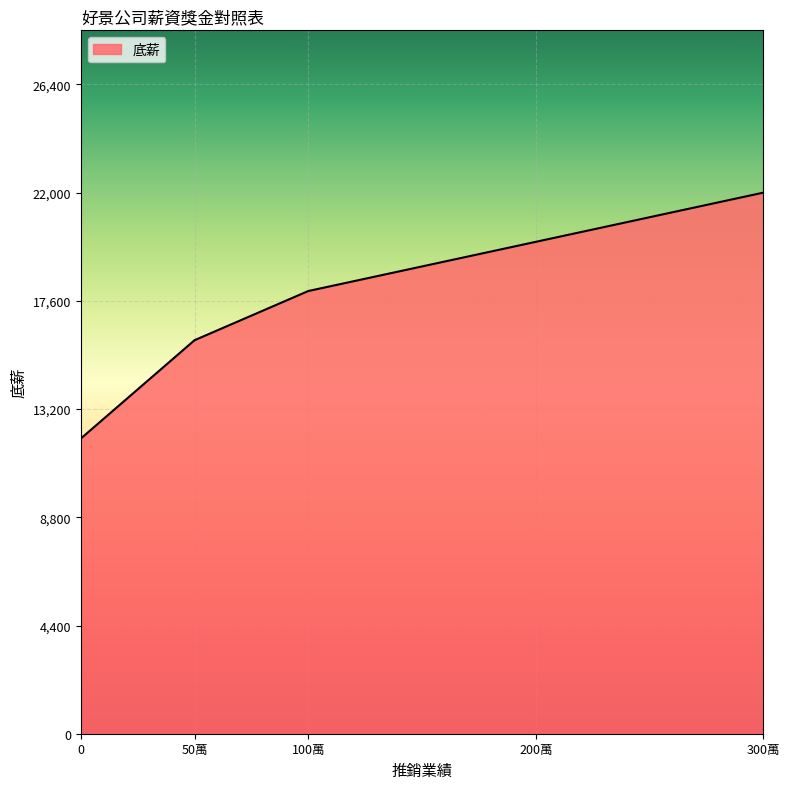

What is the change in value from 100萬 to 200萬?

+2000